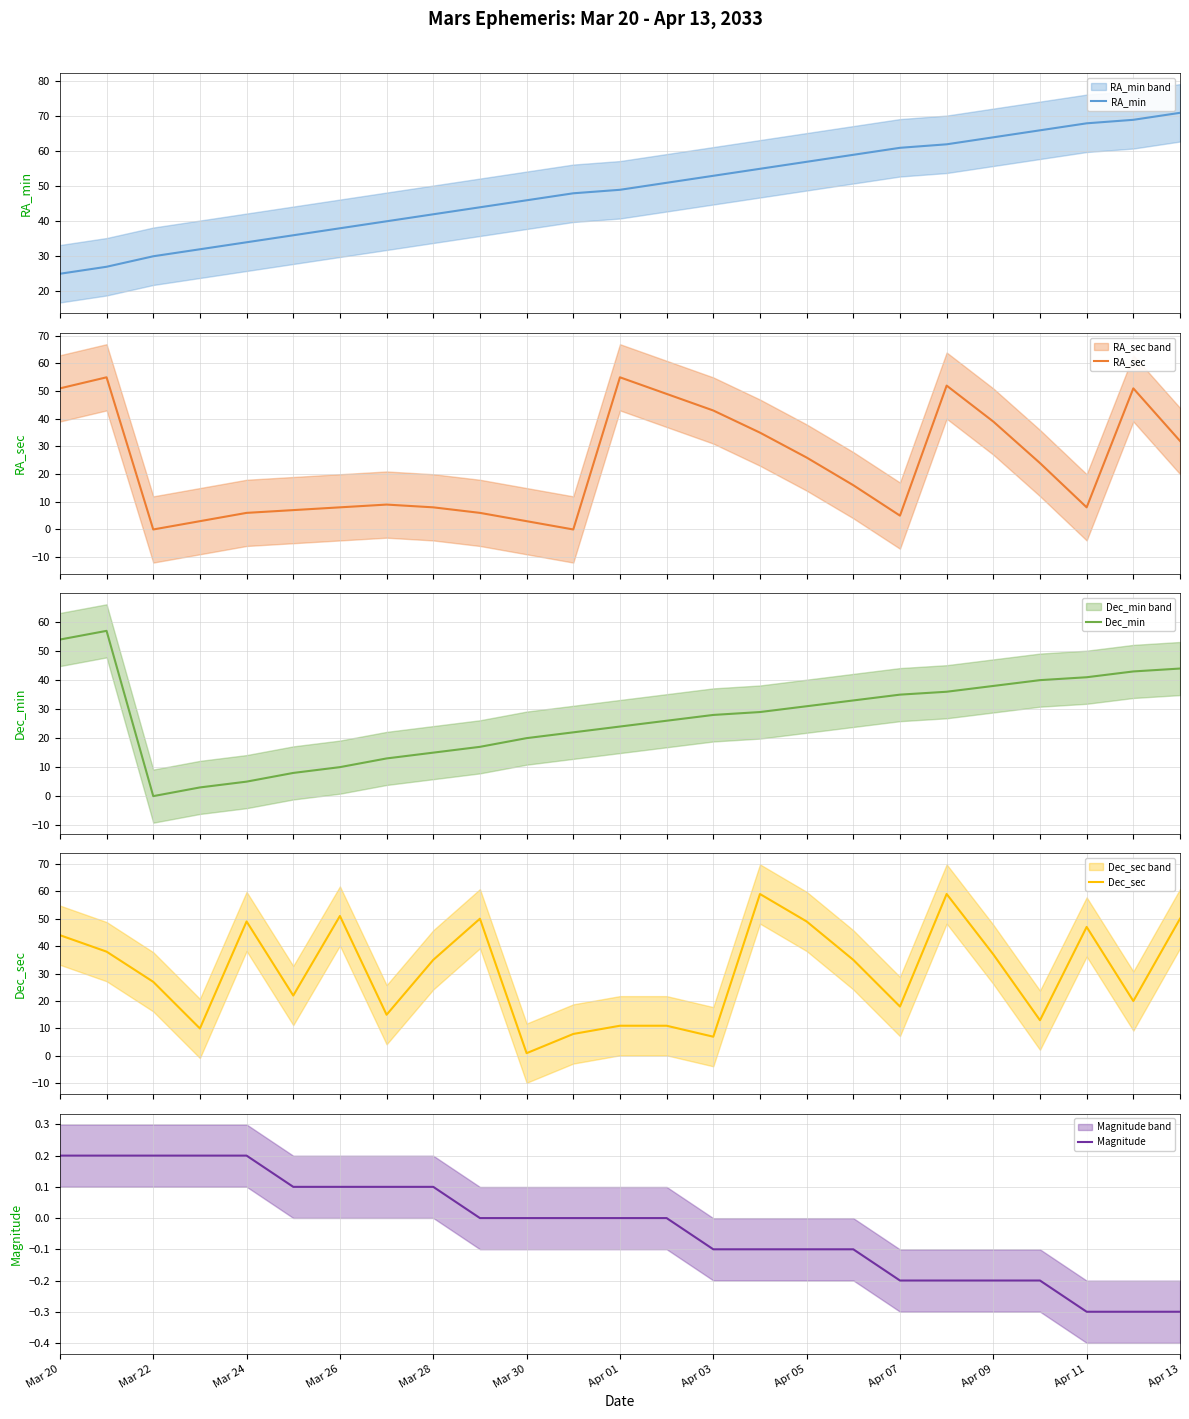

The value of Magnitude at Apr 07 is -0.3. True or false?

False